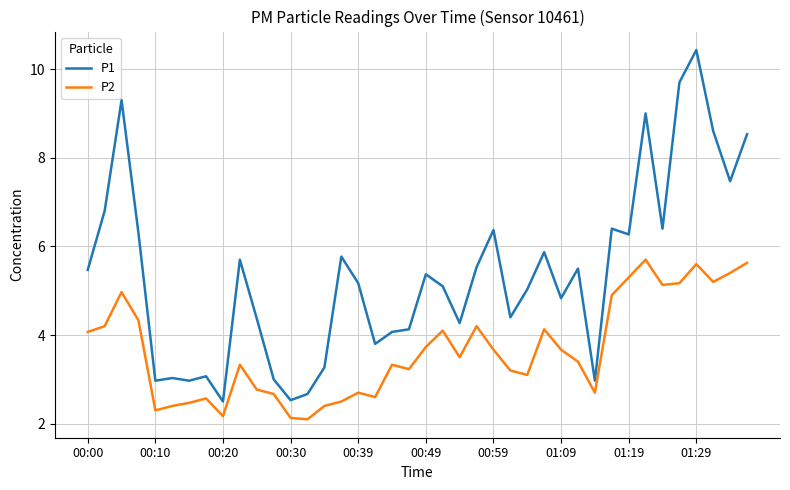

Which series has the widest spread of values?

P1